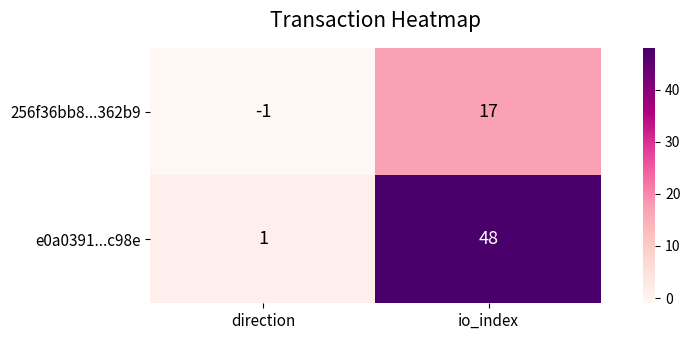

Which series has the widest spread of values?

e0a0391...c98e